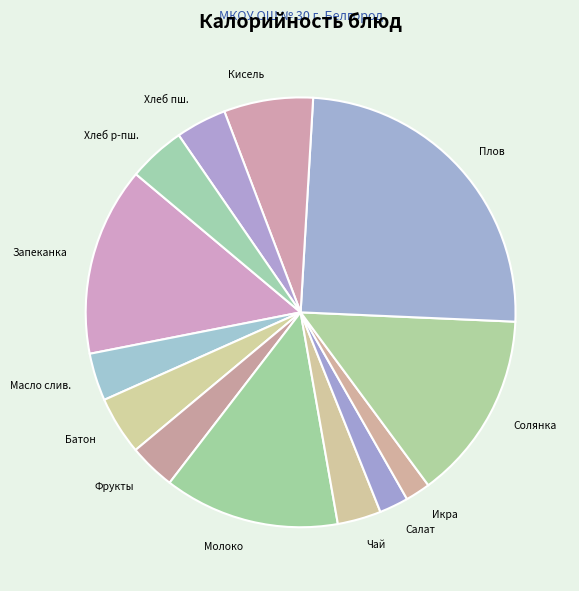

Count the number of slices in the pie.

13